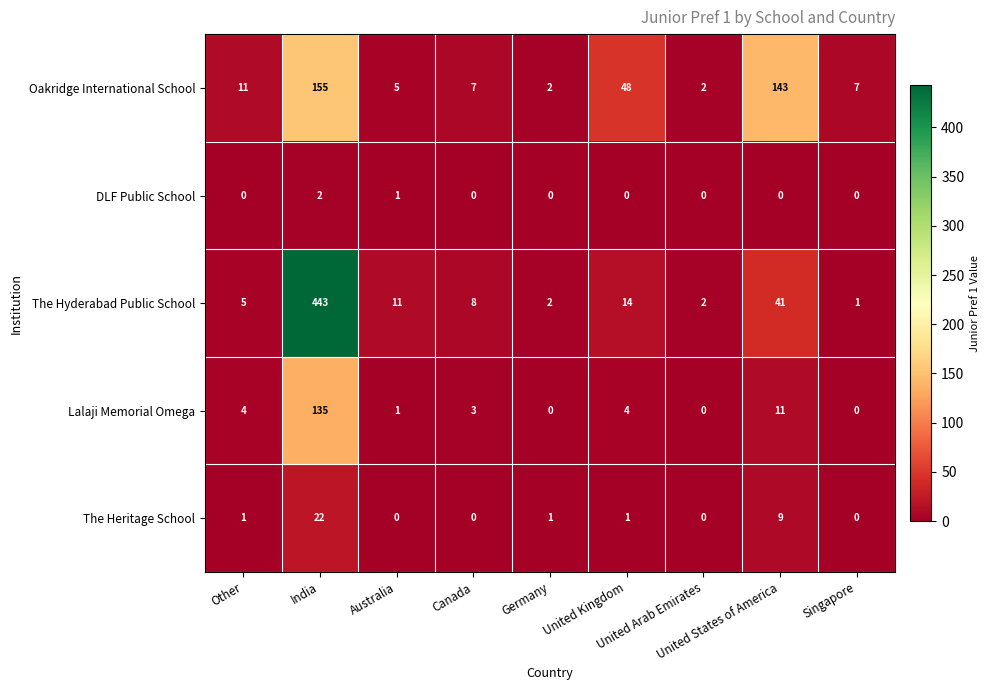

What is the difference between the second highest and second lowest values in the The Hyderabad Public School series?

39